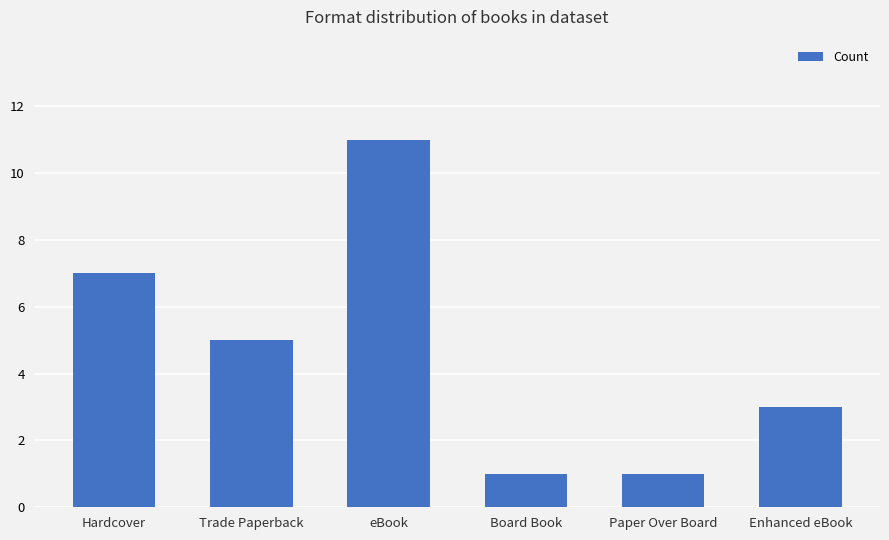

What is the value of the 4th bar from the left?

1